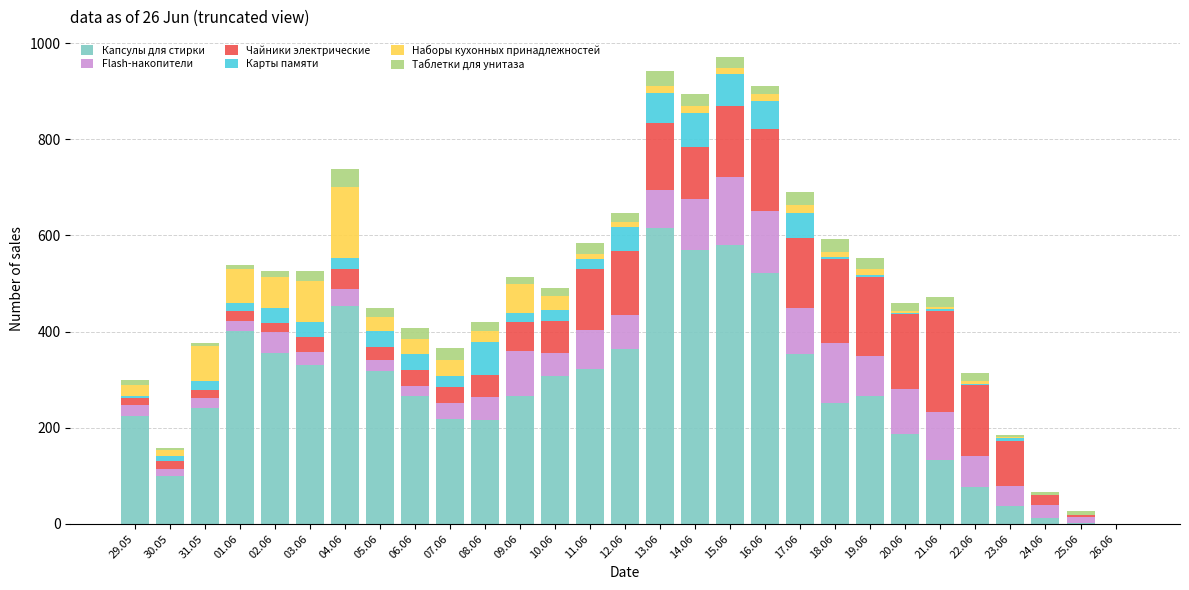

What is the maximum value for Капсулы для стирки?

616